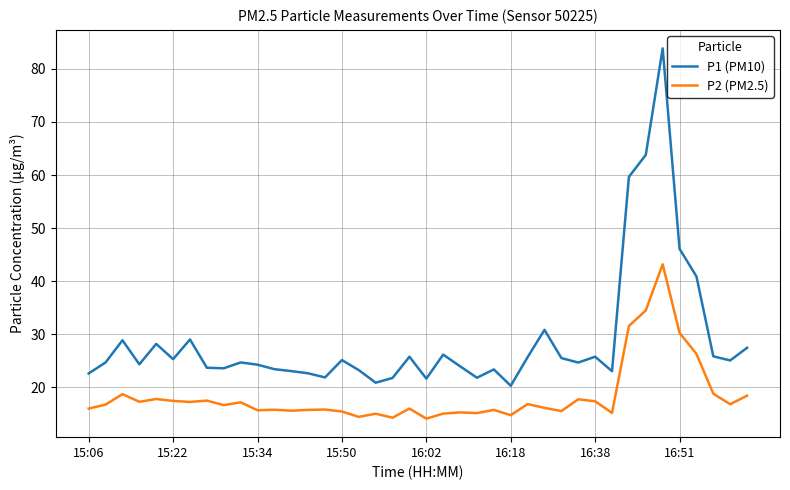

What is the greatest value displayed?

83.9